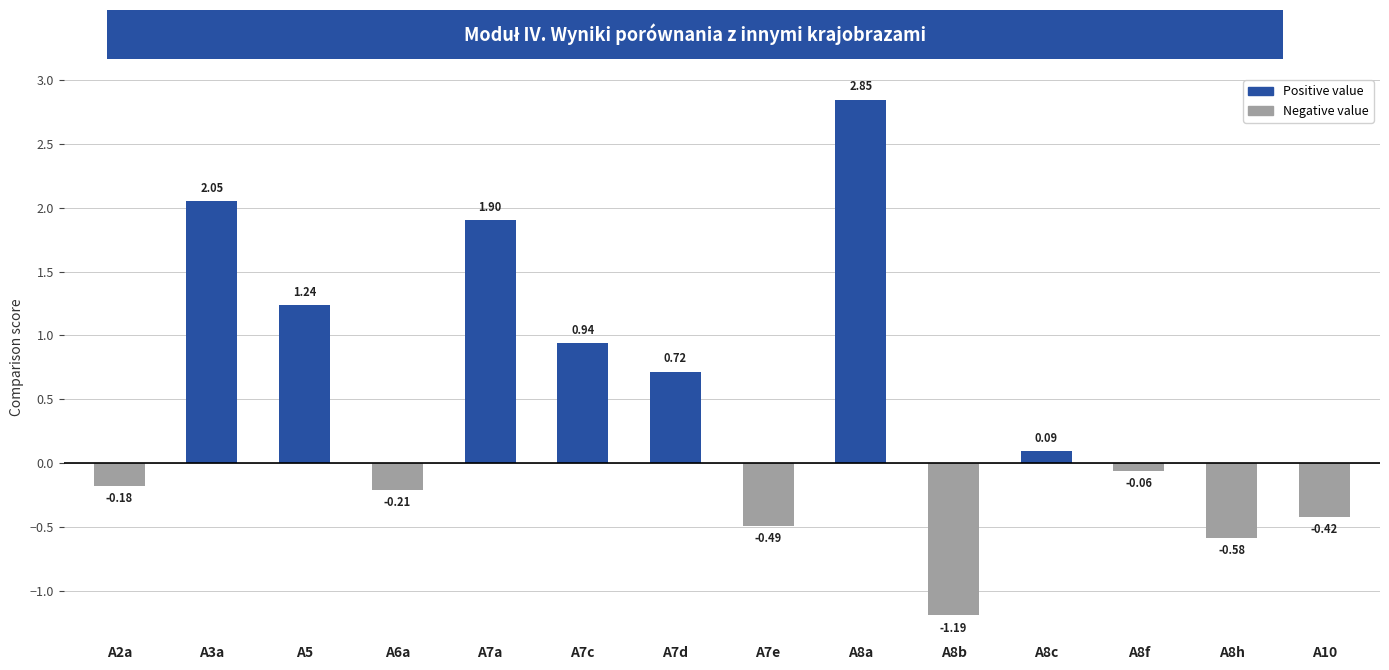

Which has a higher value, A7c or A6a?

A7c